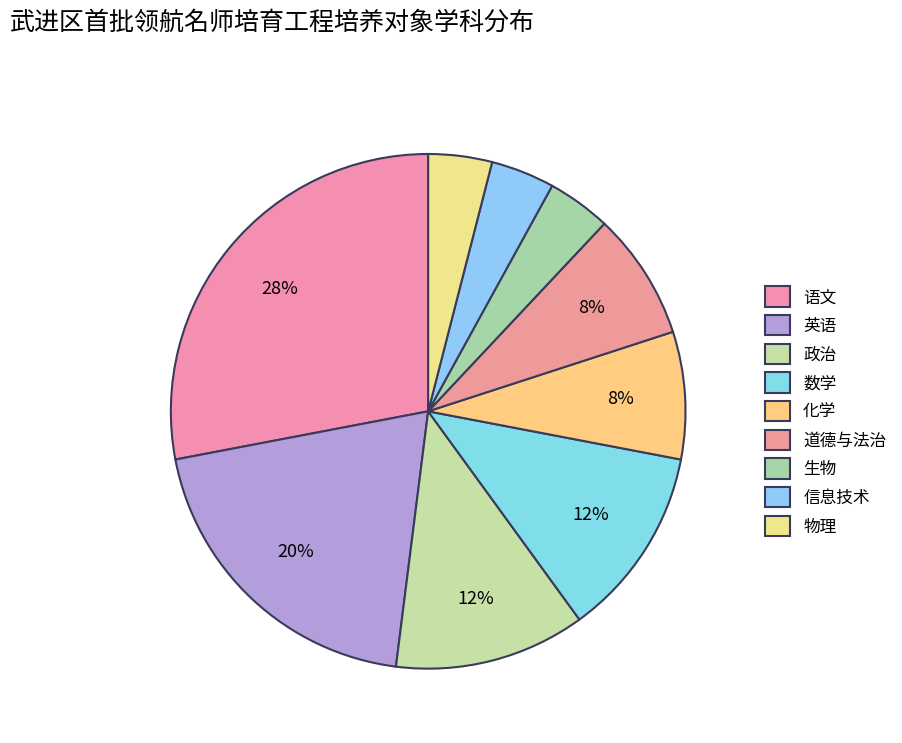

Which slice is the largest?

语文